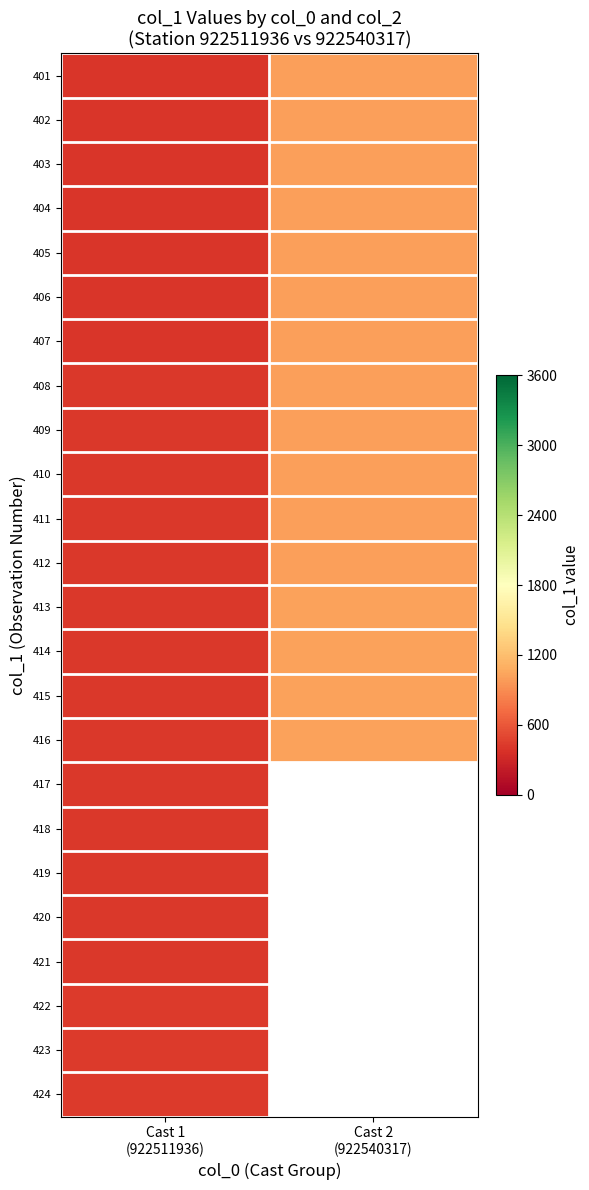

What is the difference between the 401 values at Cast 2 (922540317) and Cast 1 (922511936)?

600.0